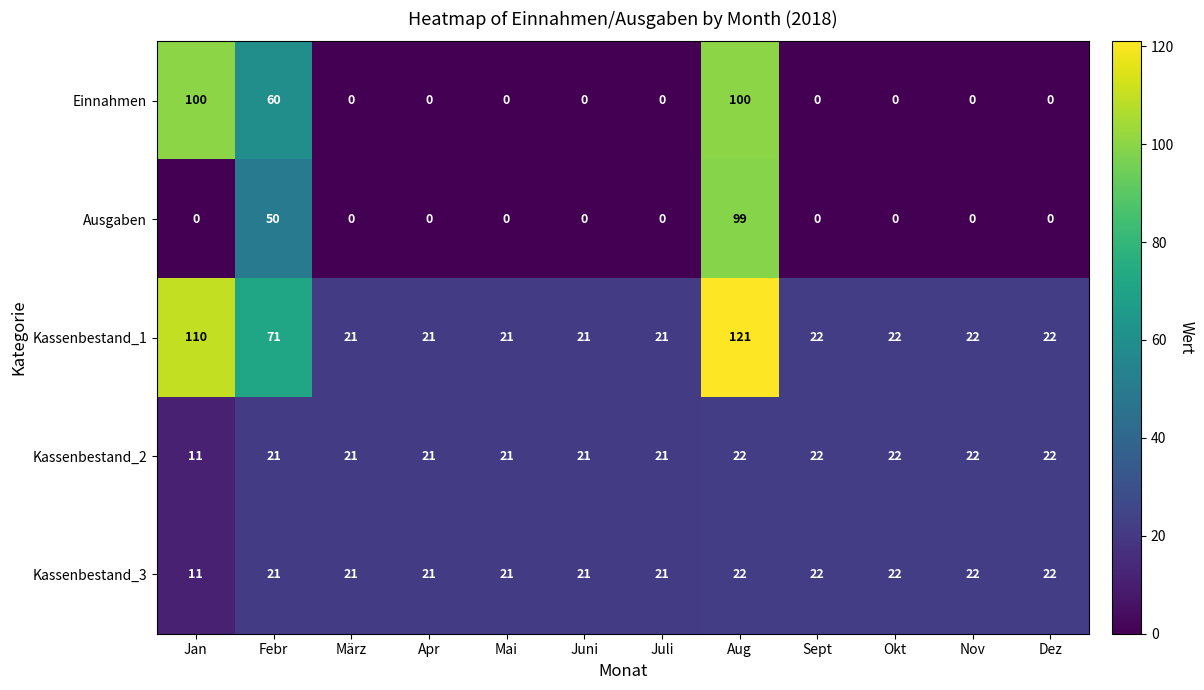

Which category has the highest value across all series?

Aug